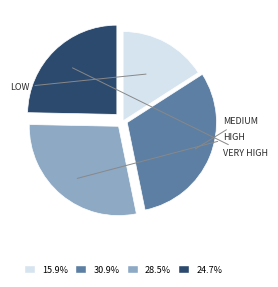

Is there a majority slice in this chart?

No